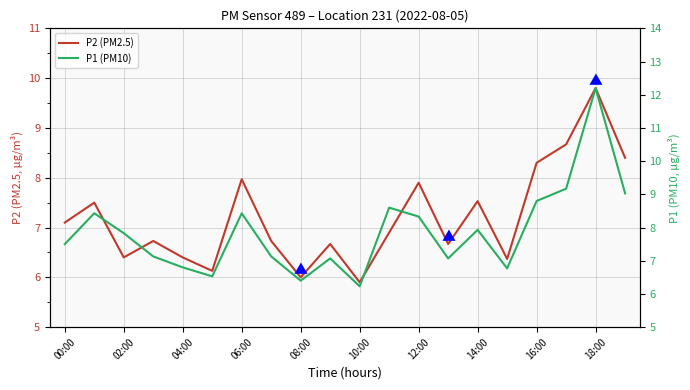

Does the chart display data point markers on the line(s)?

No